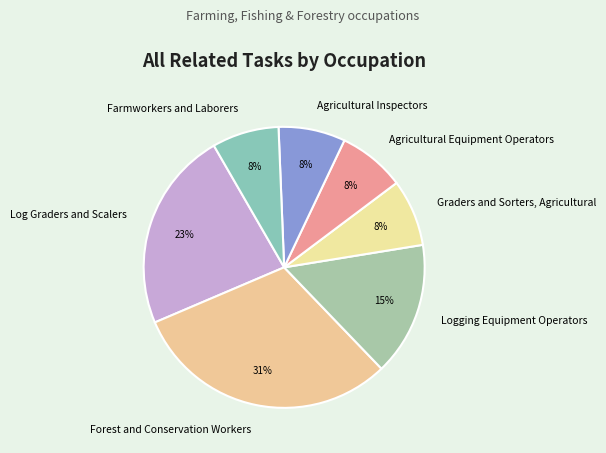

Which has a higher value, Log Graders and Scalers or Agricultural Equipment Operators?

Log Graders and Scalers